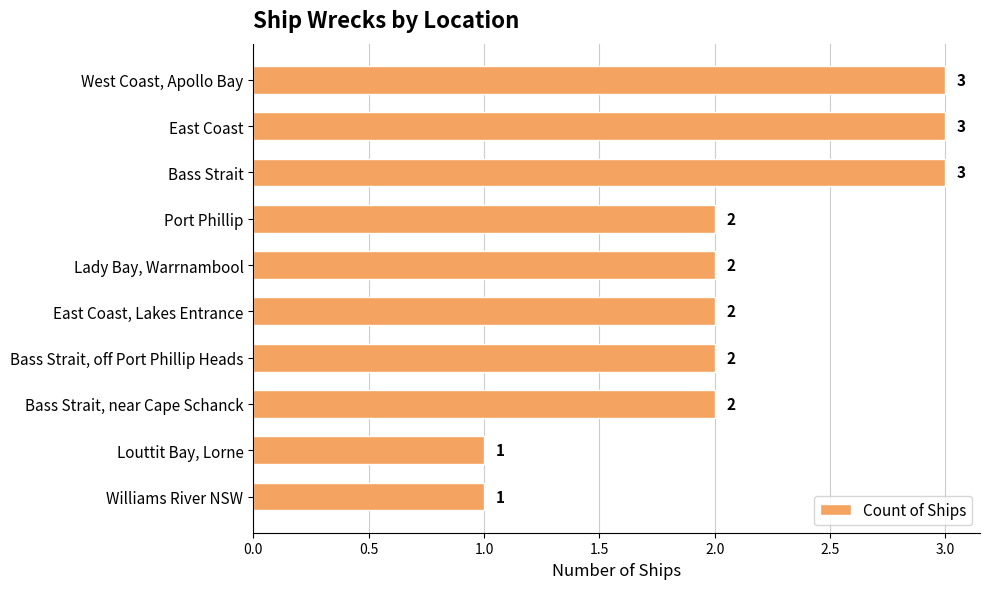

Reading bottom to top, what are all the values shown in this chart?

1	1	2	2	2	2	2	3	3	3